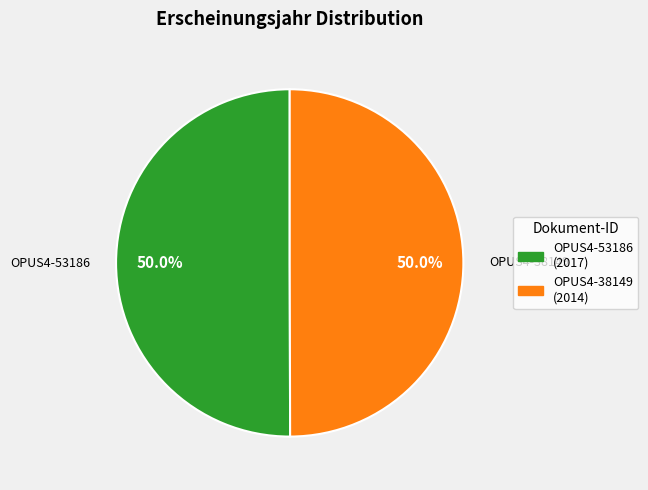

What percentage is the OPUS4-53186 slice, to the nearest percent?

50%